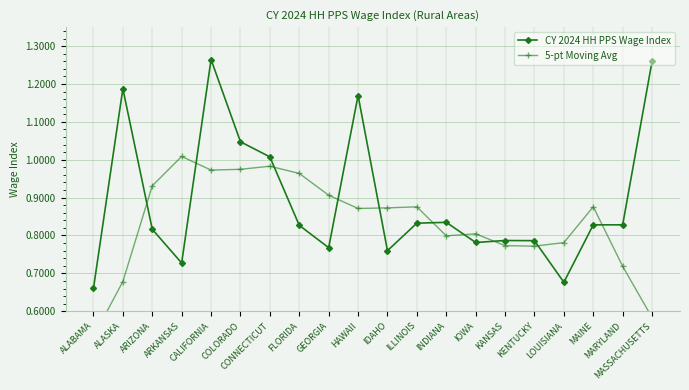

Is it true that 5-pt Moving Avg equals 0.8 at KENTUCKY?

True